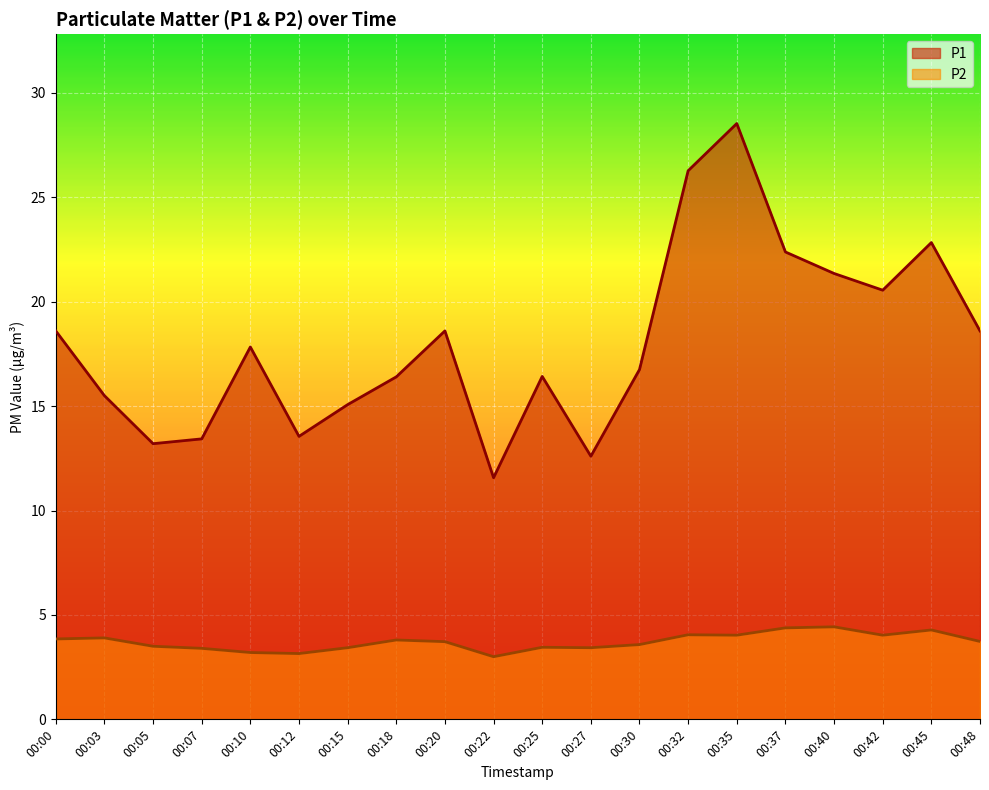

Is it true that P2 equals 5.5 at 00:05?

False